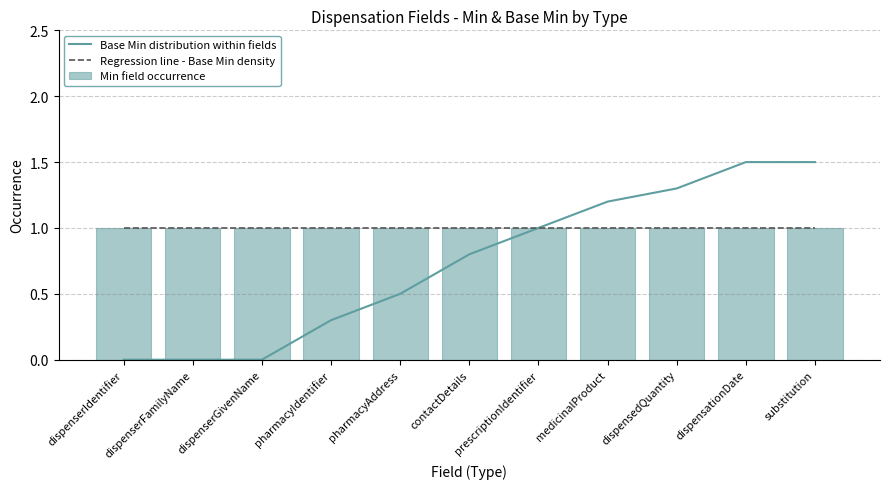

Reading left to right, what are all the values shown in this chart?

Base Min distribution within fields: 0.0	0.0	0.0	0.3	0.5	0.8	1.0	1.2	1.3	1.5	1.5
Regression line - Base Min density: 1.0	1.0	1.0	1.0	1.0	1.0	1.0	1.0	1.0	1.0	1.0
Min field occurrence: 1.0	1.0	1.0	1.0	1.0	1.0	1.0	1.0	1.0	1.0	1.0